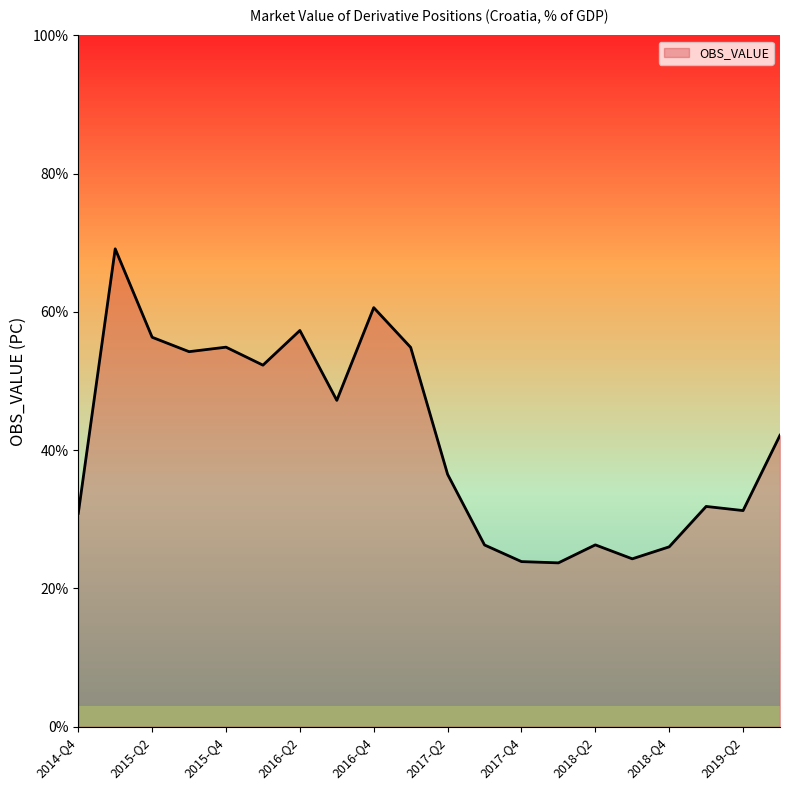

Does the chart display data point markers on the line(s)?

No